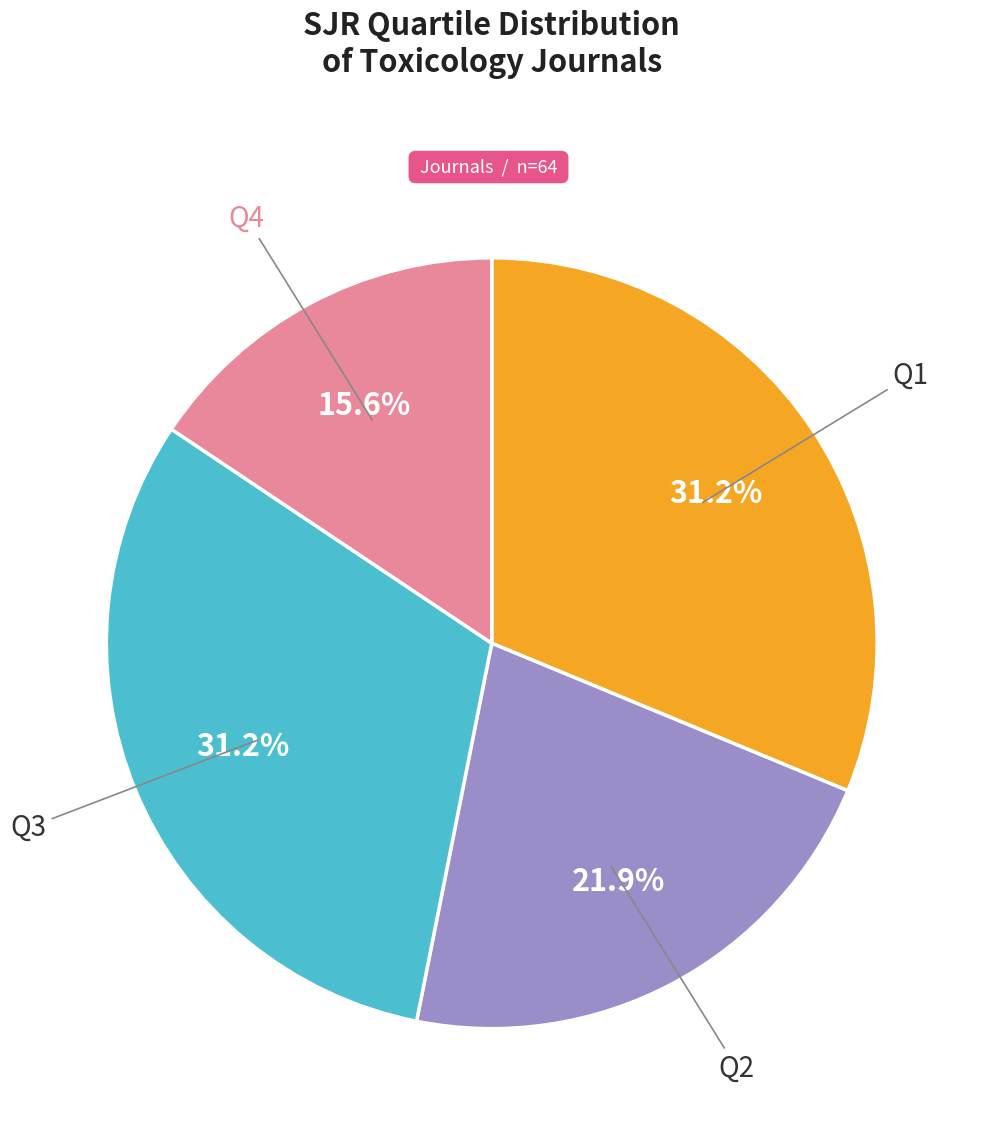

Does any single category account for the majority?

No